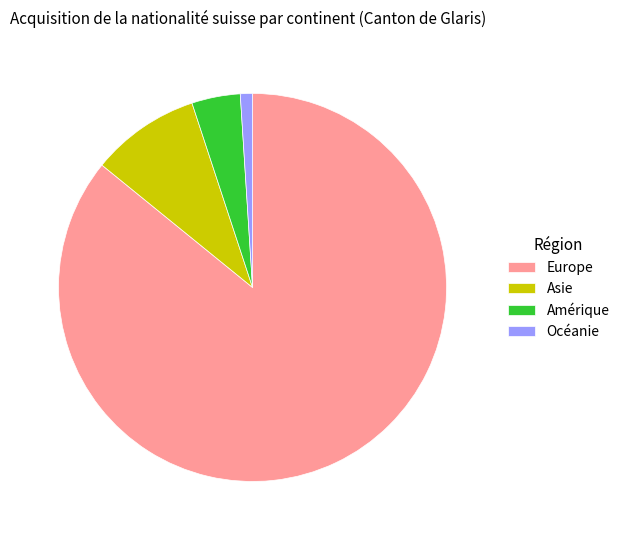

What is the largest slice in the pie chart?

Europe